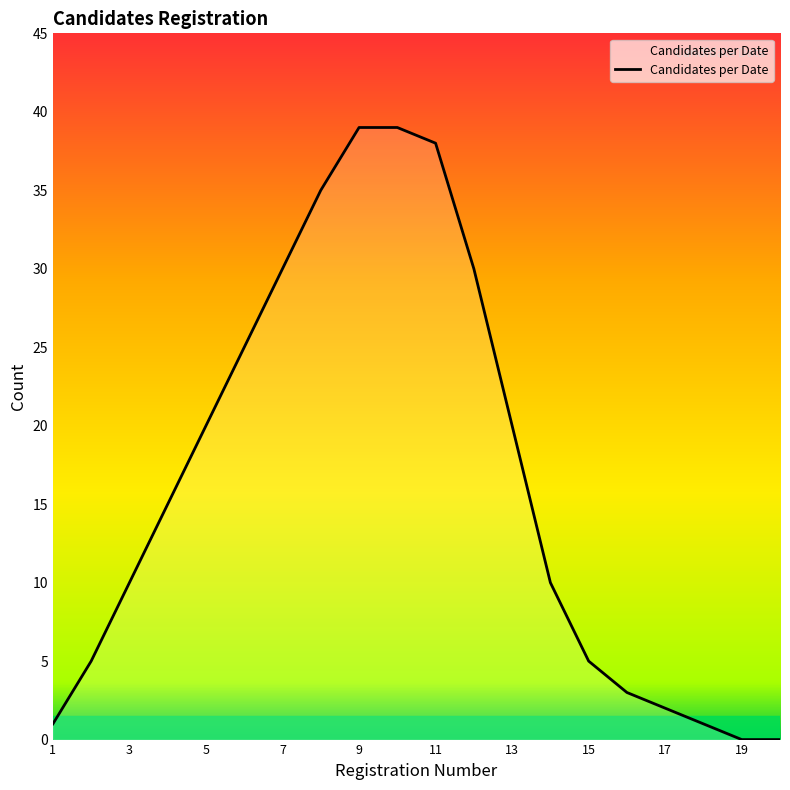

What is the difference between the maximum and minimum values?

39